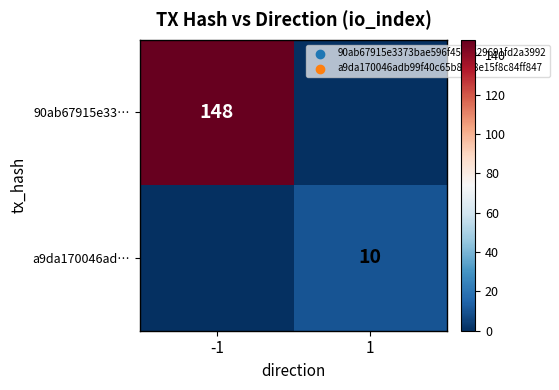

Is it true that a9da170046ad… equals 16 at 1?

False